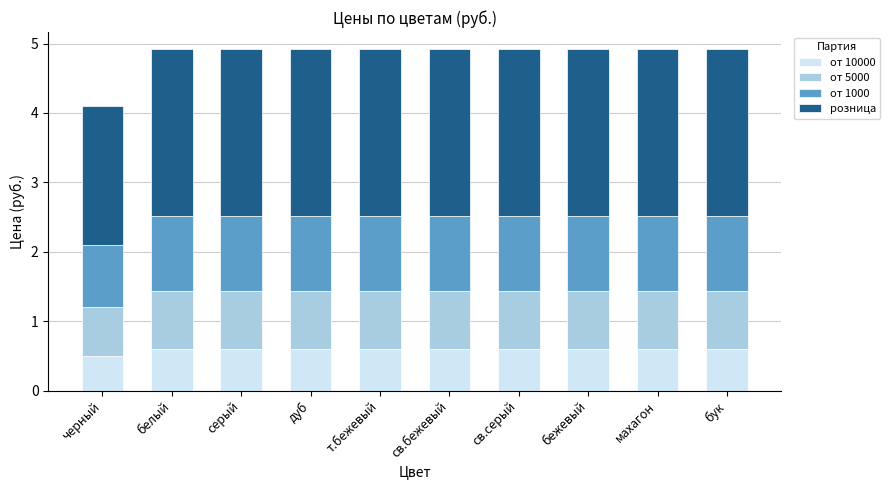

What is the total value across all series at серый?

4.9